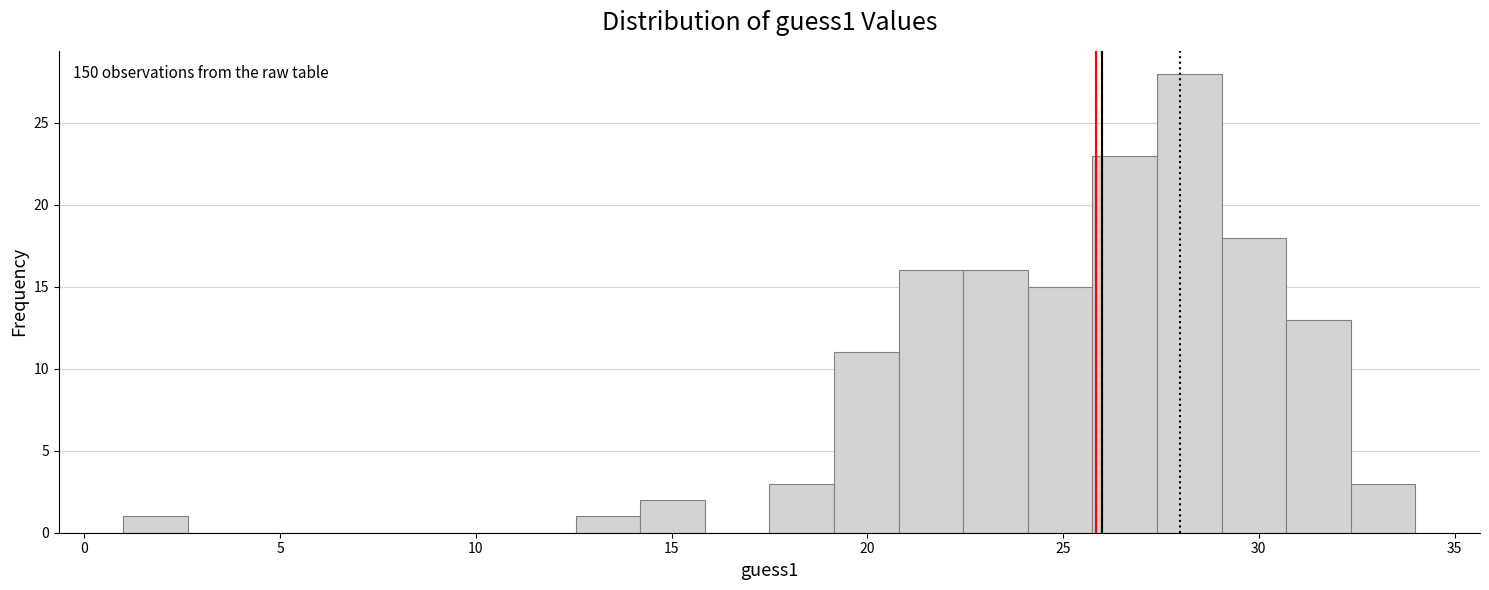

Around what value on the x-axis is the tallest bar? Give the approximate position of its centre, as read against the axis.

28.0